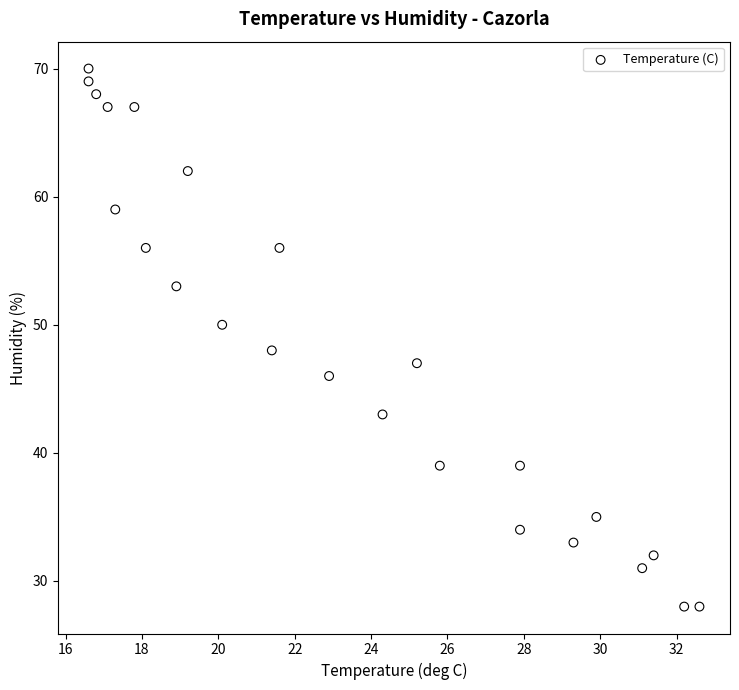

What is the range of Y values (max minus min)?

42